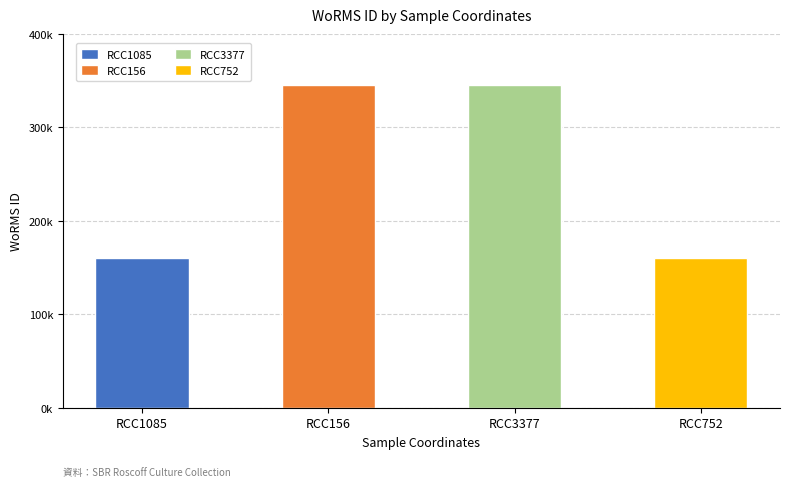

Reading left to right, list all the values displayed in this chart.

160572	345516	345516	160572